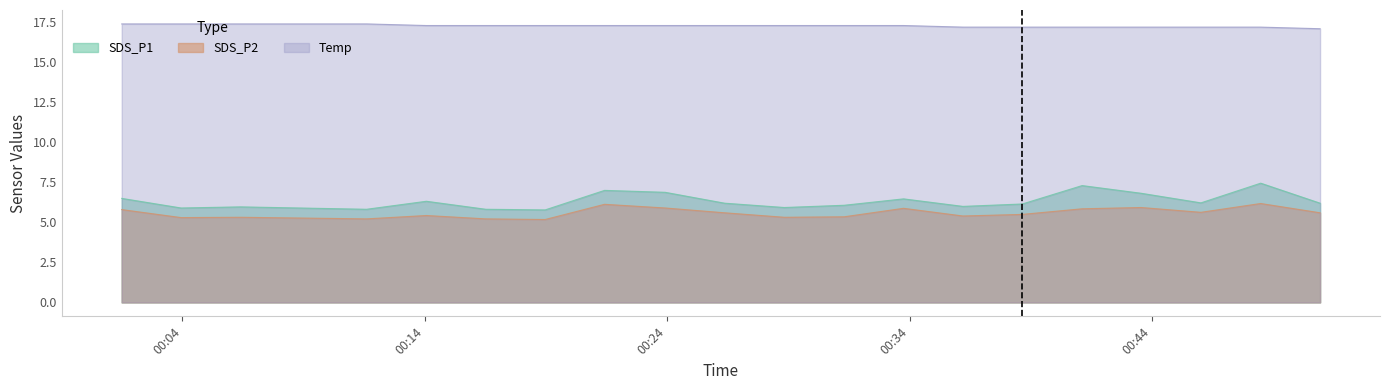

Read the Temp value at 2022/12/01 00:46:01.

17.2